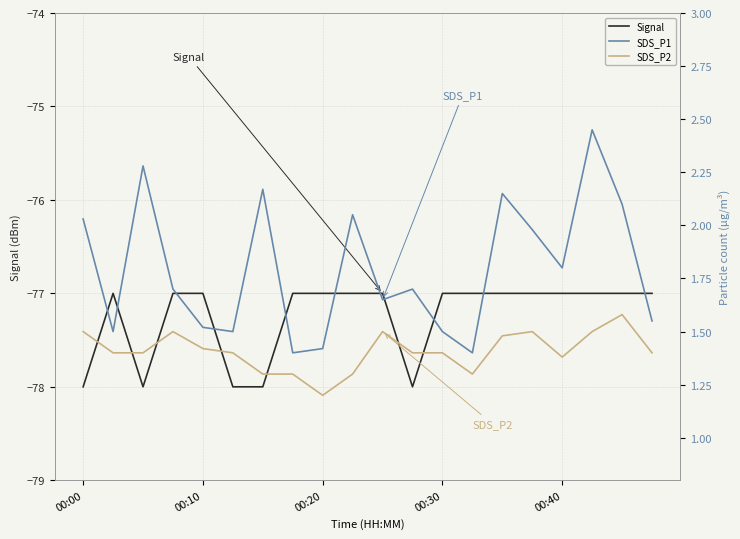

How many series are shown in this chart?

3